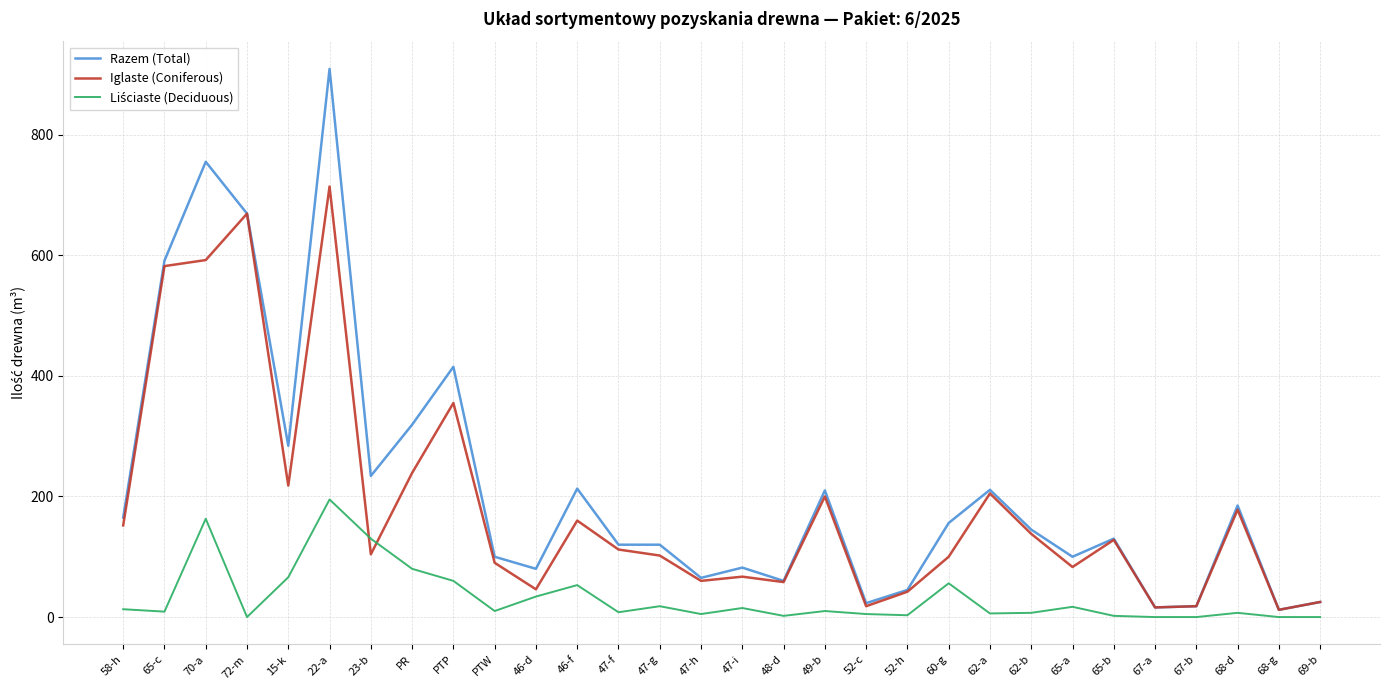

How many lines are shown in the chart?

3